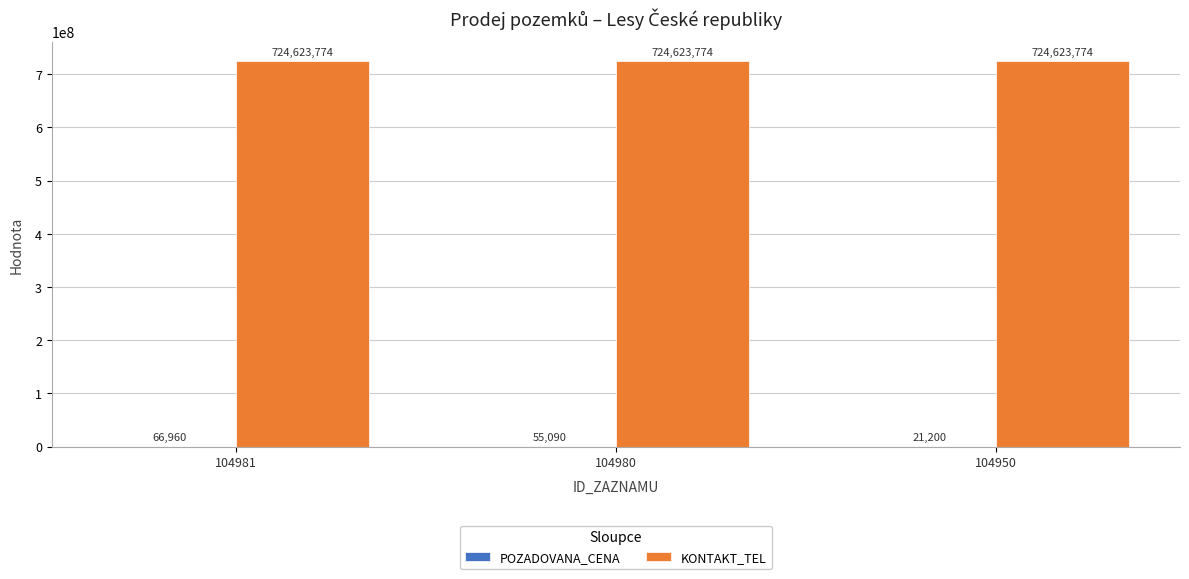

What is the sum of the KONTAKT_TEL values at 104981 and 104980?

1449247548